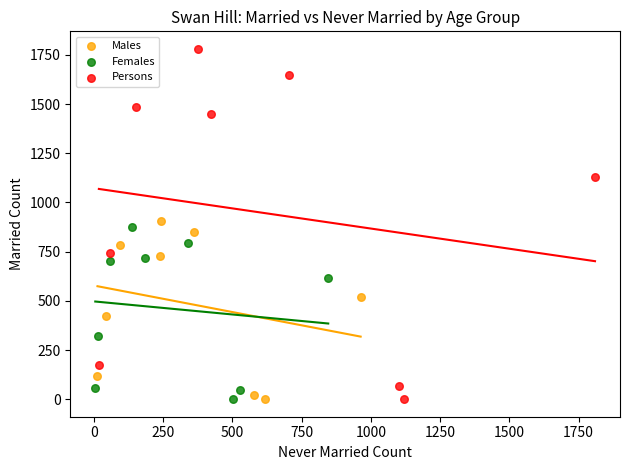

Which series contains the highest Y value?

Persons